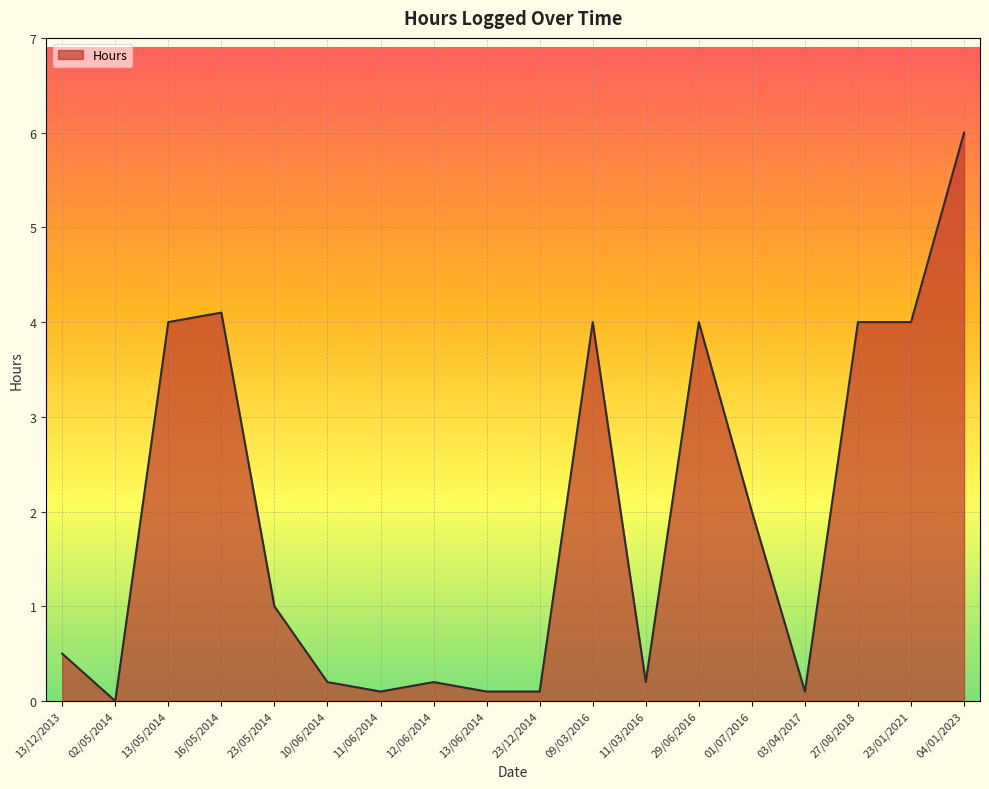

What is the maximum value shown in the chart?

6.0